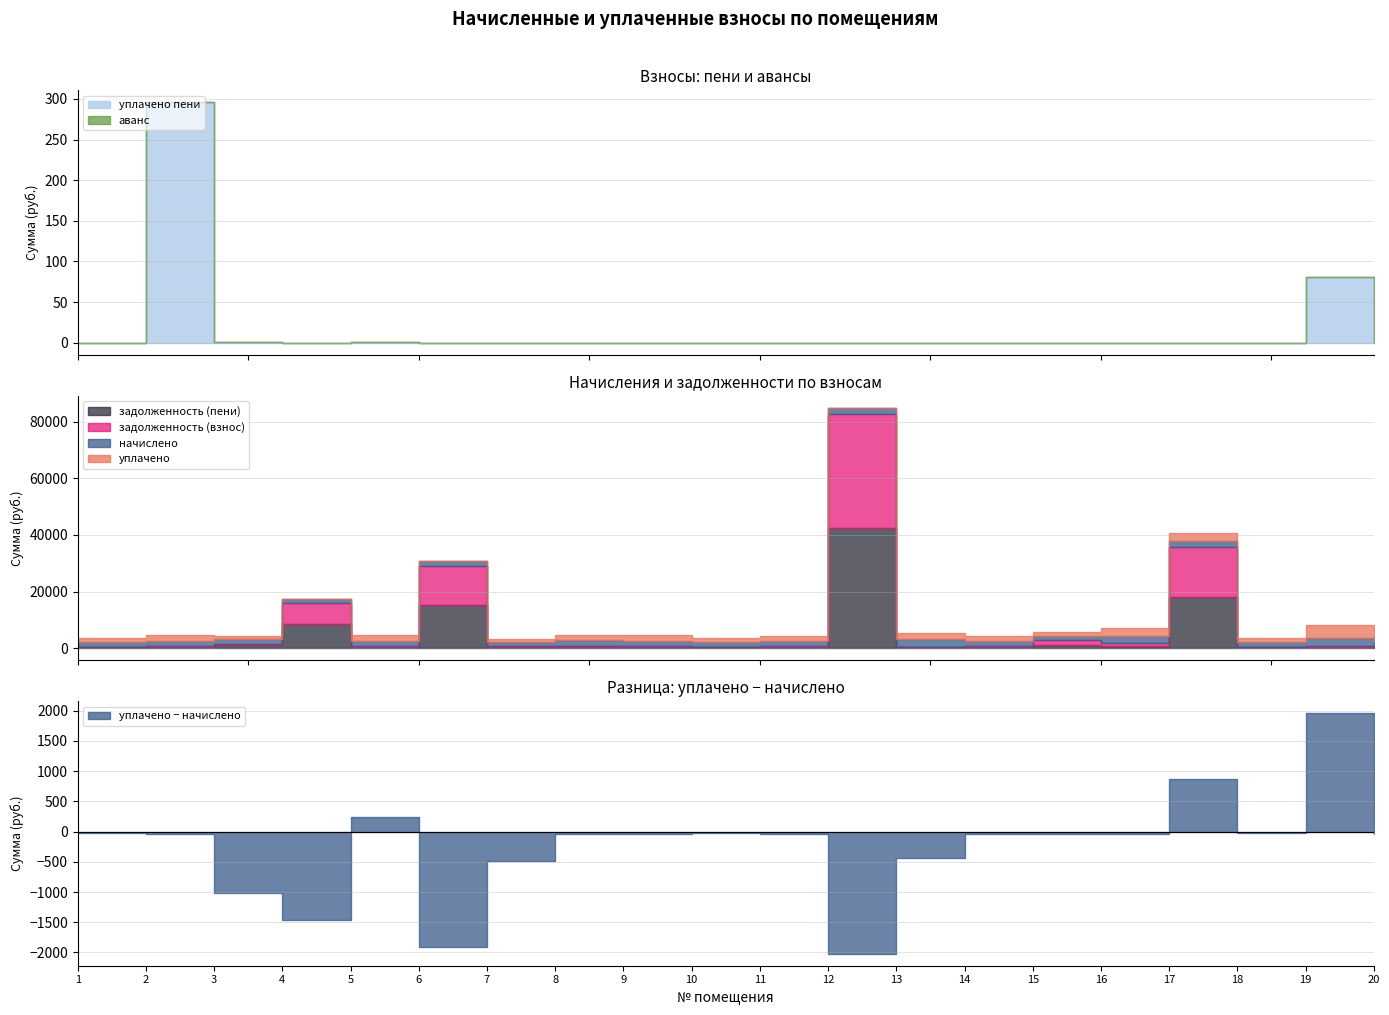

Where is аванс nearest to the value 0?

1